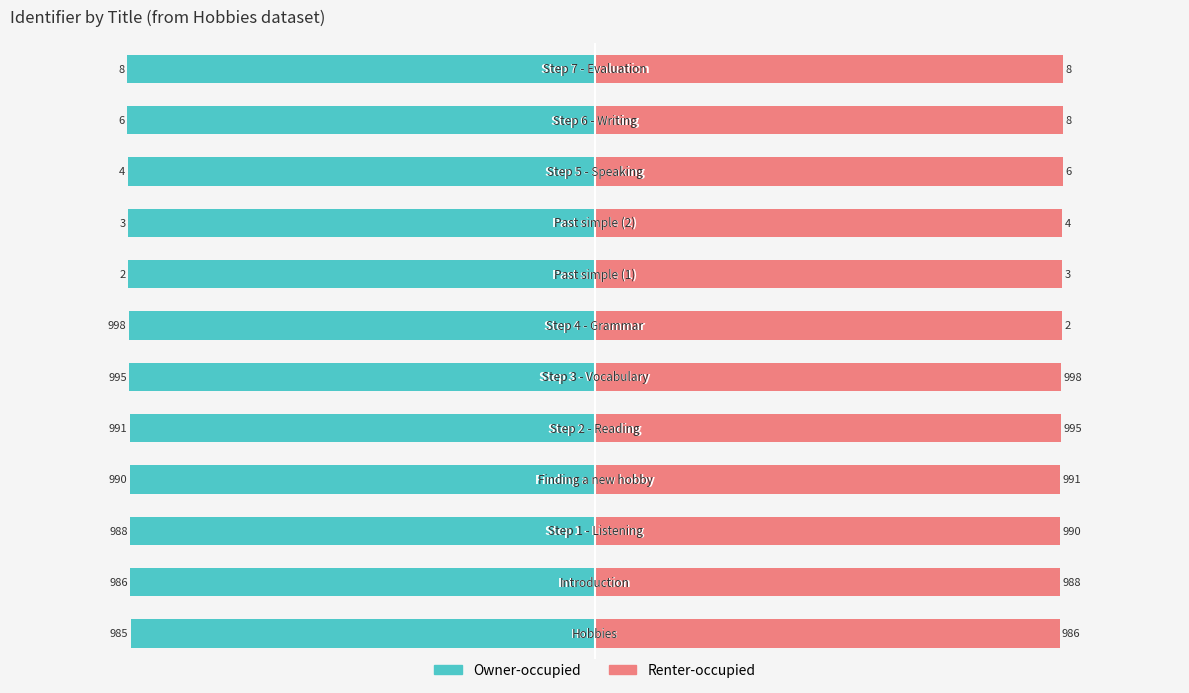

Reading left to right, what are all the values shown in this chart?

Owner-occupied: -99.5	-99.5	-99.6	-99.7	-99.7	-99.8	-99.9	-100.1	-100.1	-100.1	-100.2	-100.3
Renter-occupied: 99.5	99.6	99.7	99.7	99.8	99.9	100.1	100.1	100.1	100.2	100.3	100.3